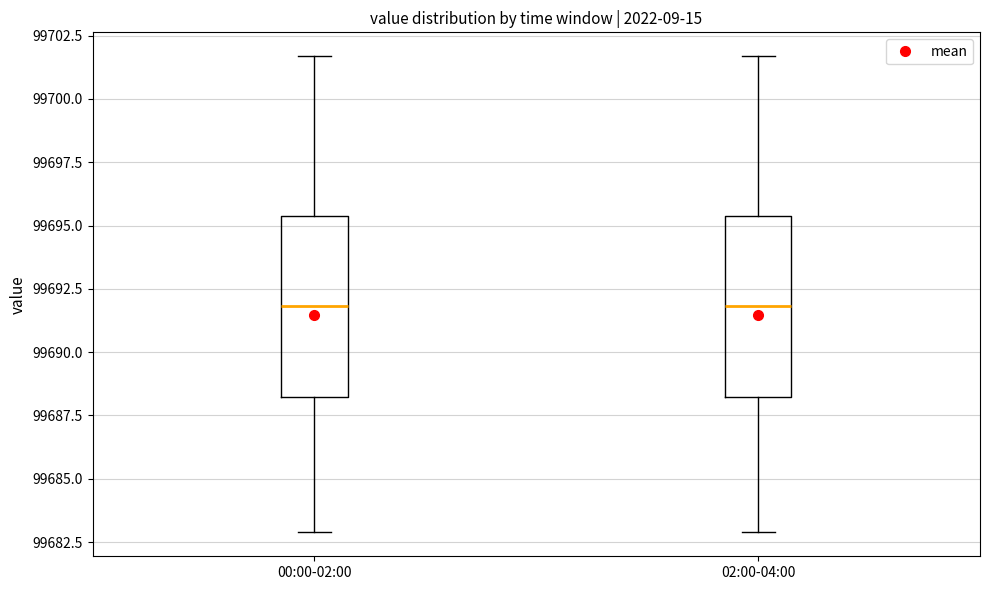

Reading left to right, transcribe this box plot: for each box, give where its median line is, the range the box spans, and where its two whiskers end, as read against the y-axis. The values are not printed on the chart, so give them approximately, as read against the axis.

00:00-02:00: median 99692.0, box 99688.0 to 99695.5, whiskers 99683.0 to 99701.5
02:00-04:00: median 99692.0, box 99688.0 to 99695.5, whiskers 99683.0 to 99701.5